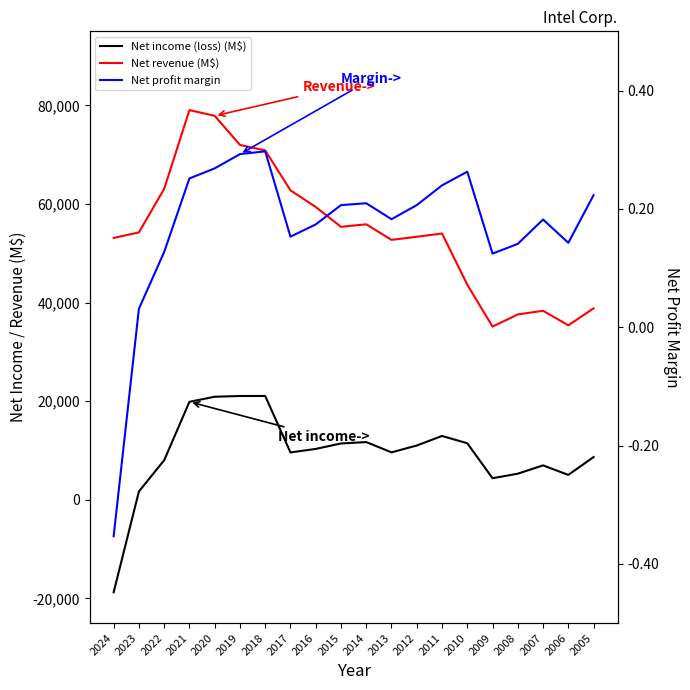

How many interior local peaks does the Net profit margin series have?

4